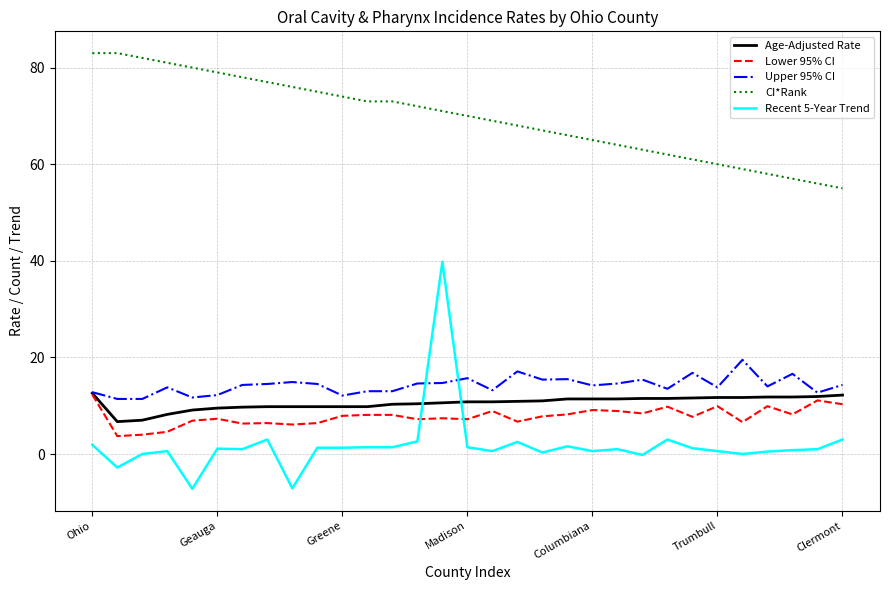

How many lines are shown in the chart?

5